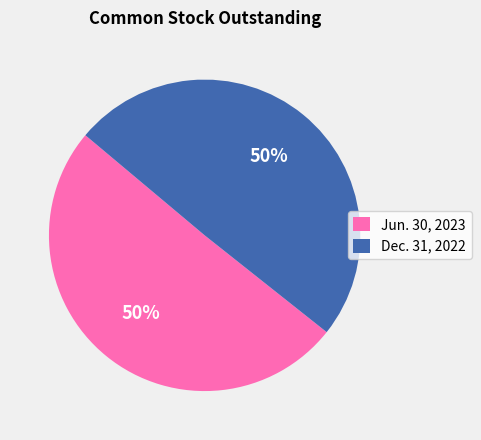

Combined, do Jun. 30, 2023 and Dec. 31, 2022 account for over 50%?

Yes